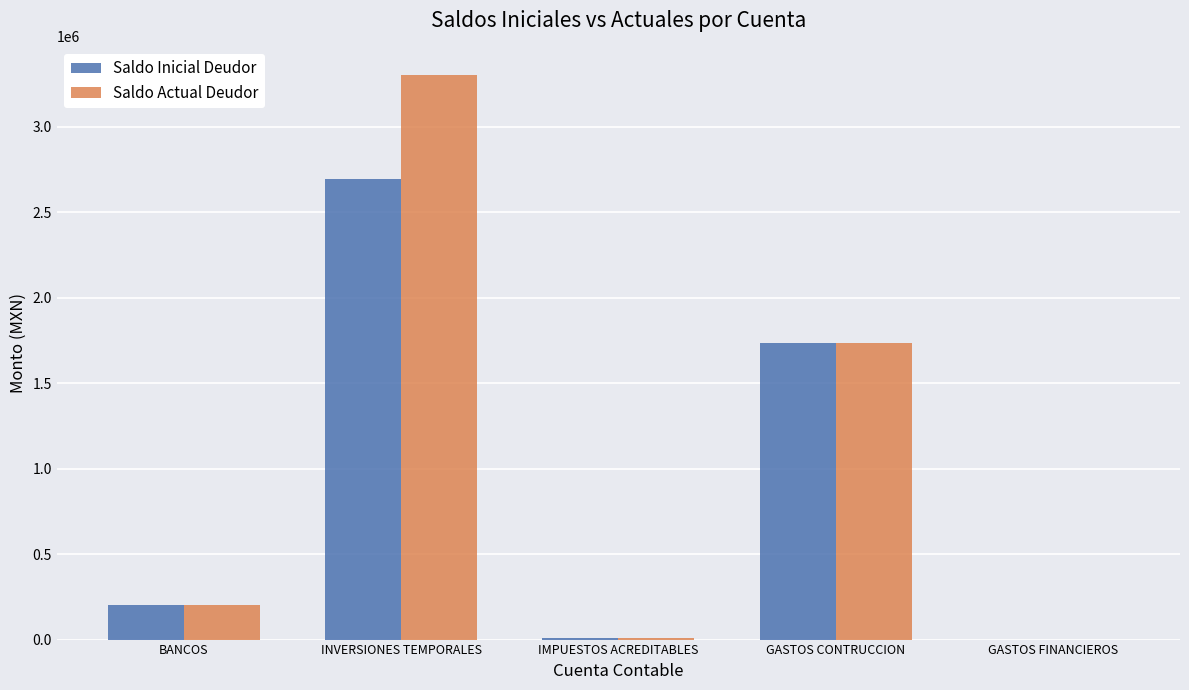

What is the total value across all series at GASTOS CONTRUCCION?

3471741.4